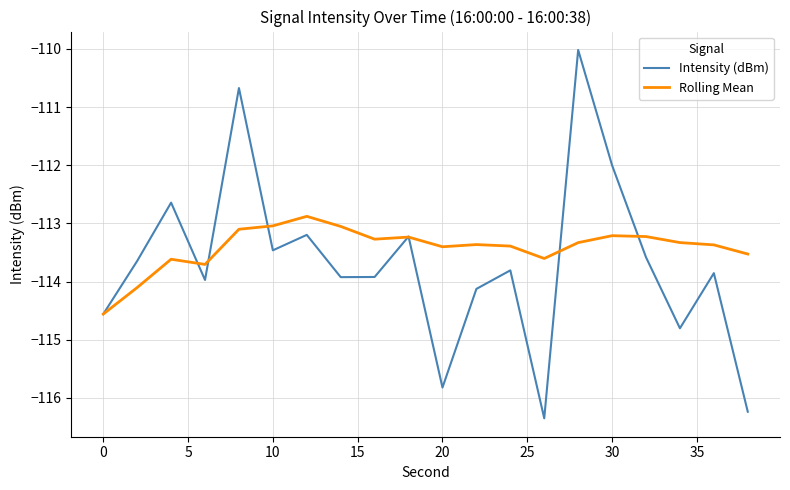

What is the lowest value of the Intensity (dBm) series?

-116.3